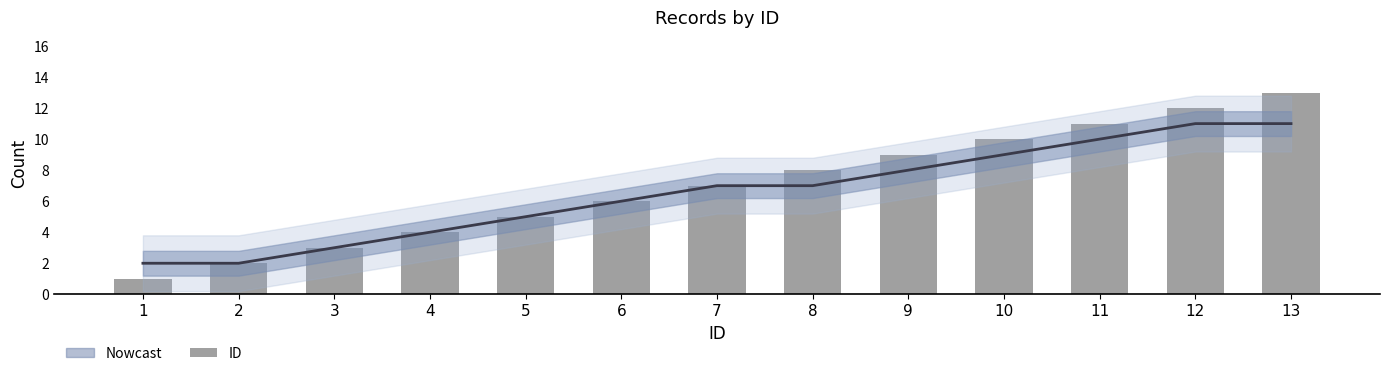

Reading left to right, transcribe all the data shown in this chart.

1=1	2=2	3=3	4=4	5=5	6=6	7=7	8=8	9=9	10=10	11=11	12=12	13=13